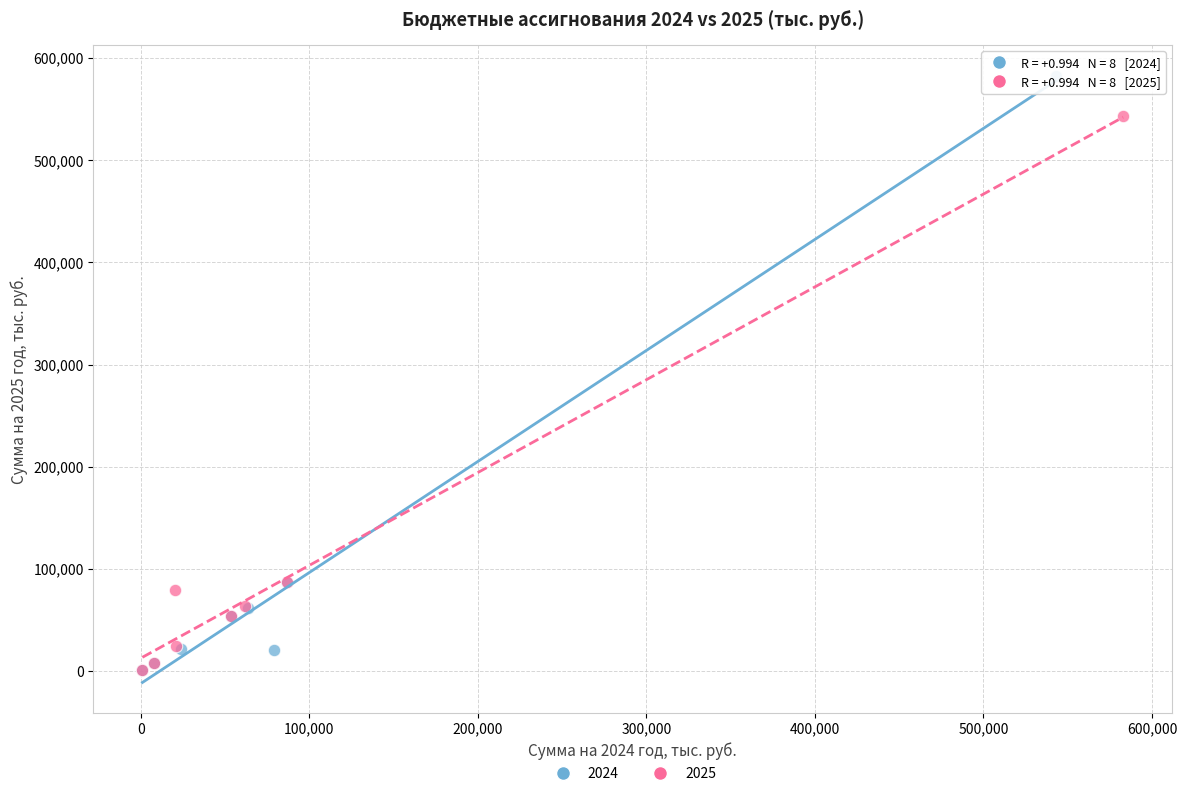

Which series reaches the maximum Y coordinate?

2024